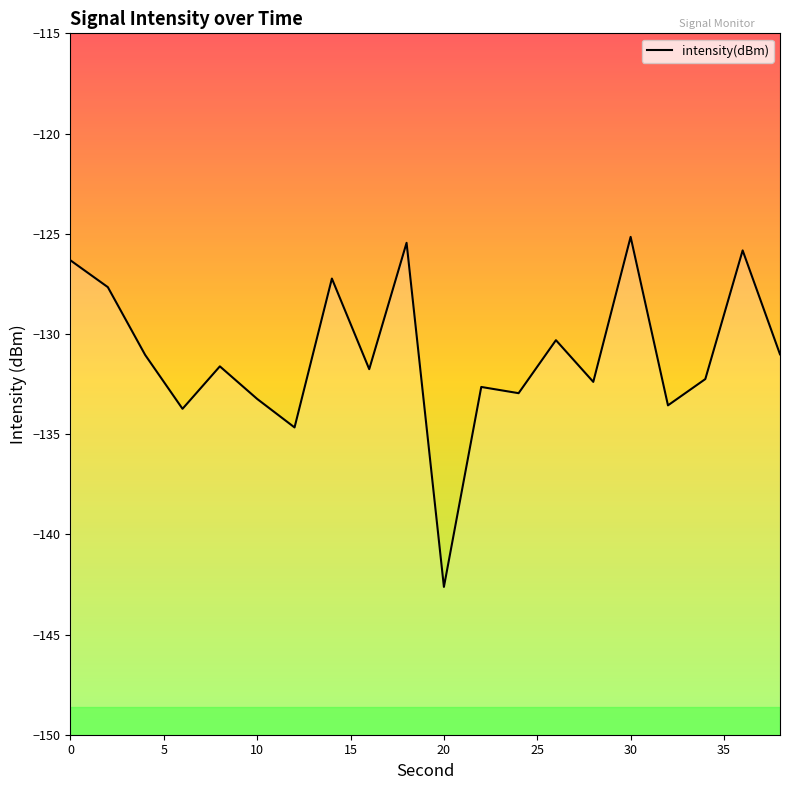

True or false: the data shows -236.6 at 10.

False